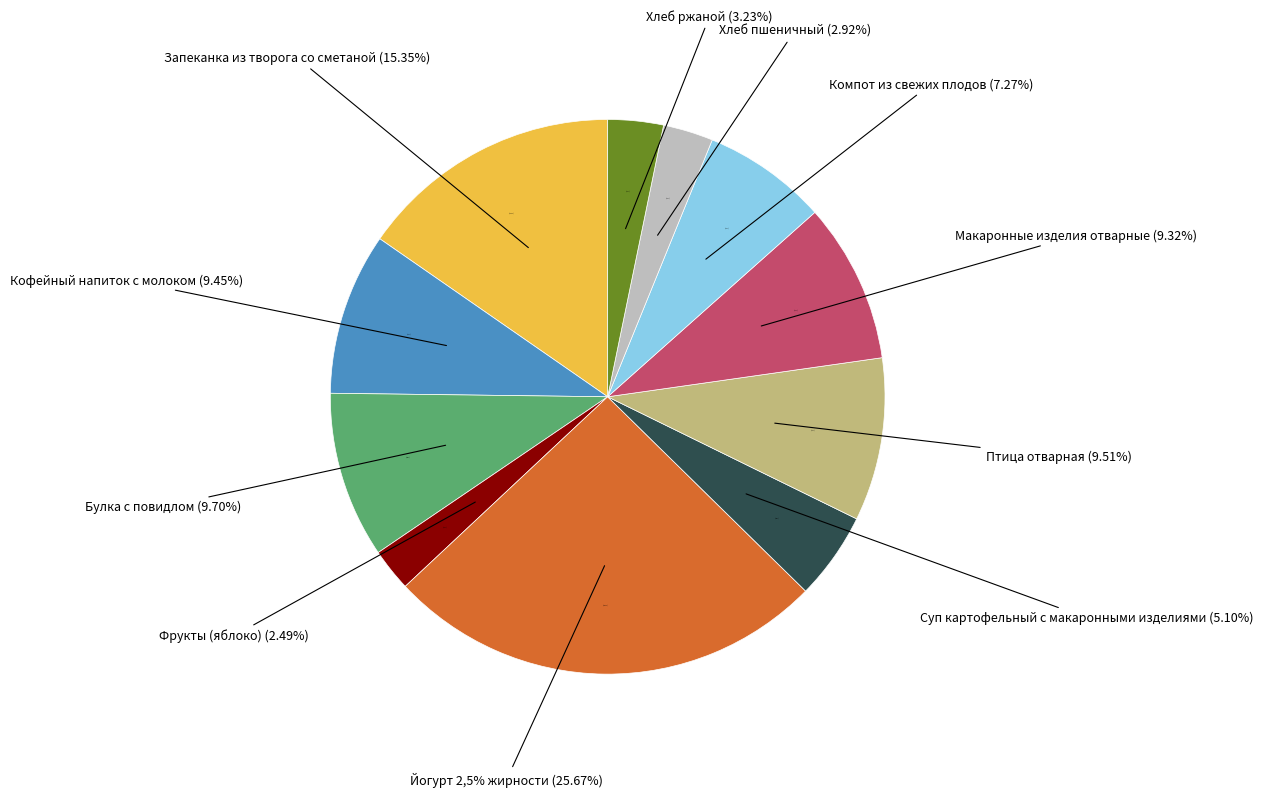

Which category has the biggest portion of the pie?

Йогурт 2,5% жирности